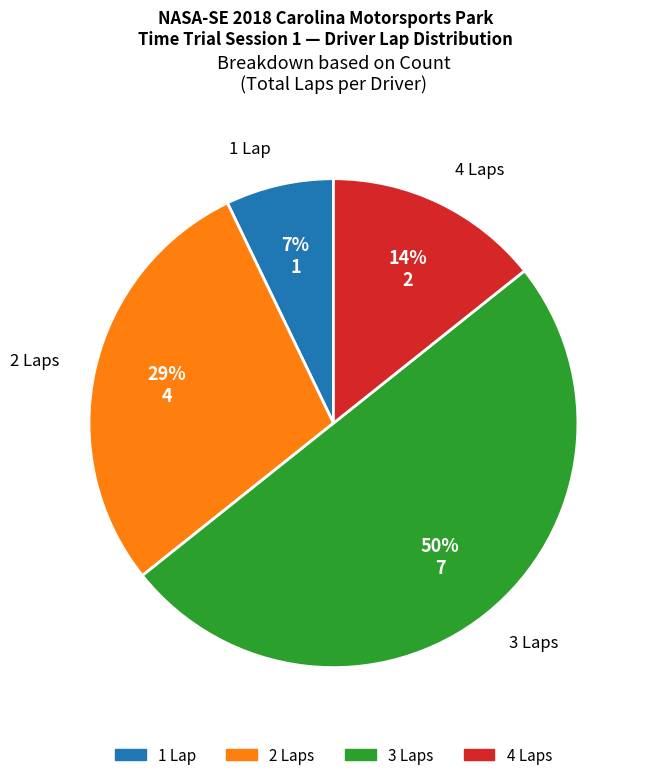

To the nearest percent, what is the difference between the largest and smallest slice percentages?

43%